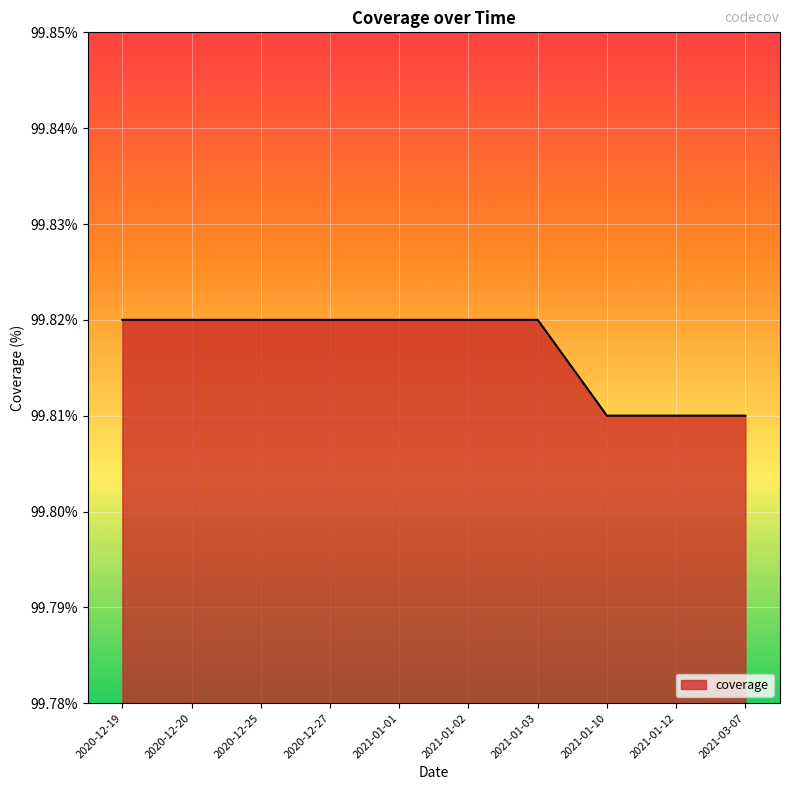

Between 2021-03-07 and 2020-12-25, which is larger?

2020-12-25